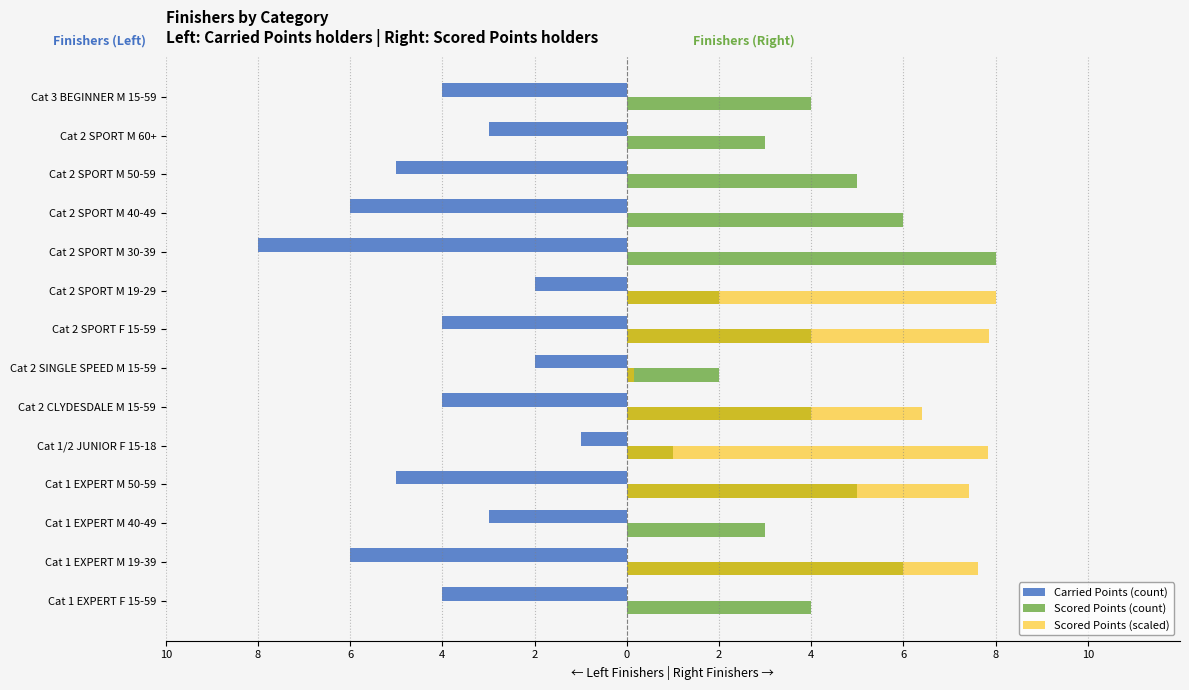

At how many categories does at least one series exceed 4?

9